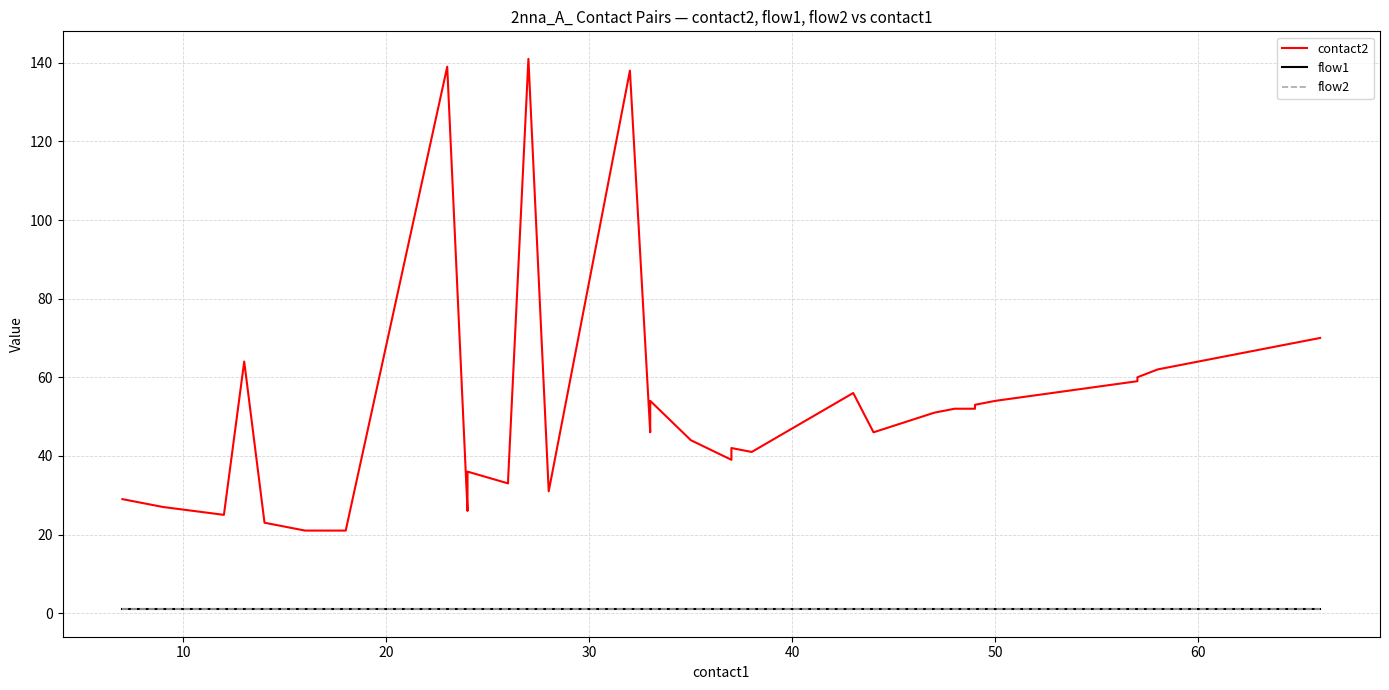

Which series has the largest range (max minus min)?

contact2